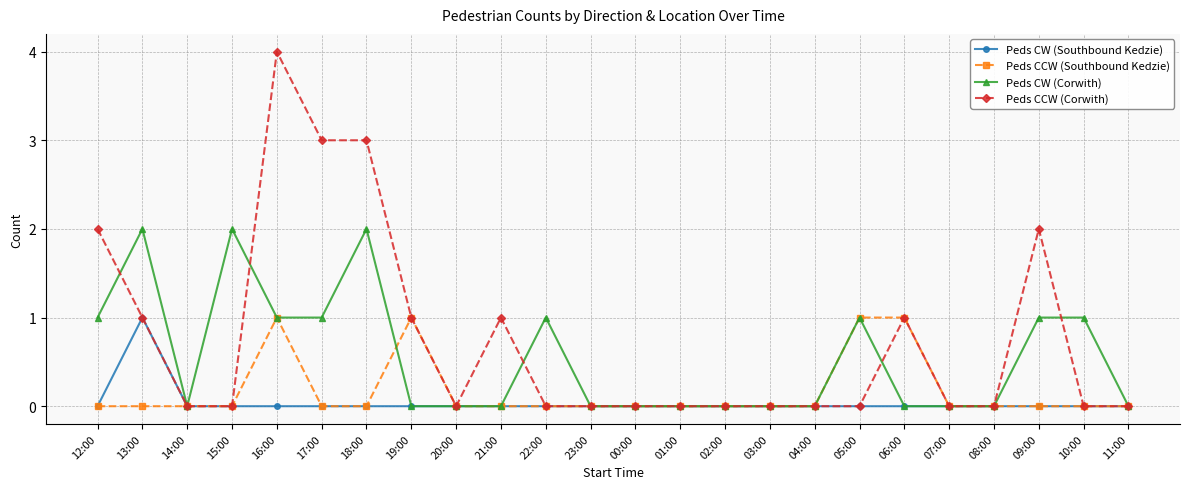

Which category has the highest value across all series?

16:00